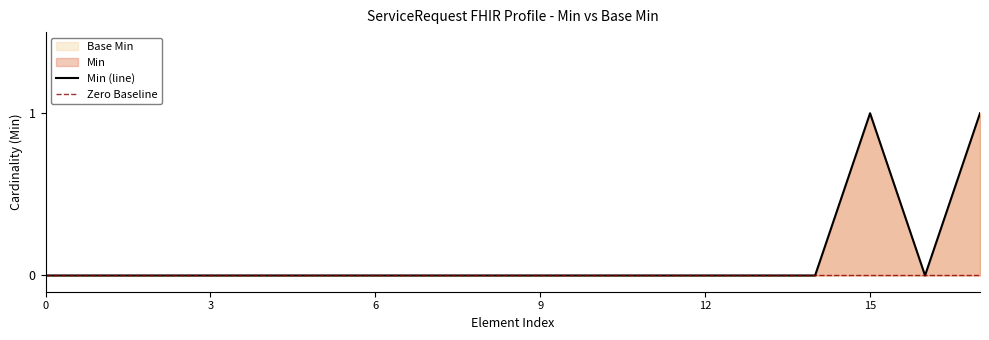

How many values exceed 0?

2